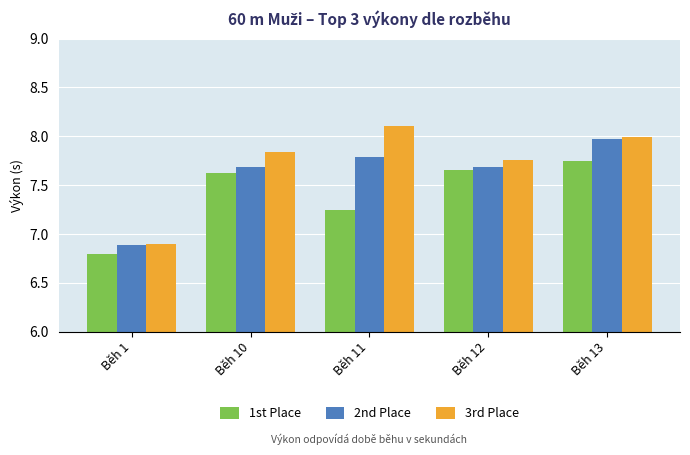

What is the total value across all series at Běh 10?

23.1